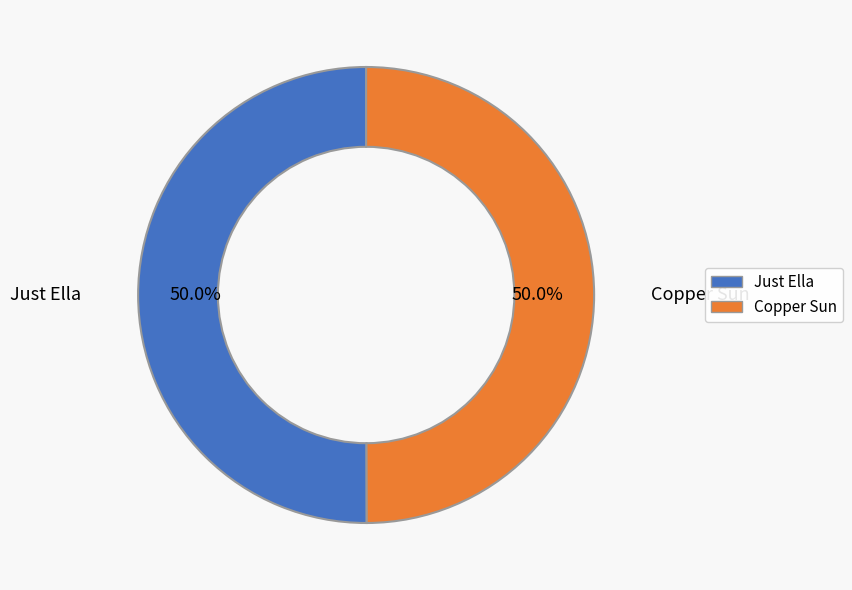

To the nearest percent, what is the combined percentage of Copper Sun and Just Ella?

100%